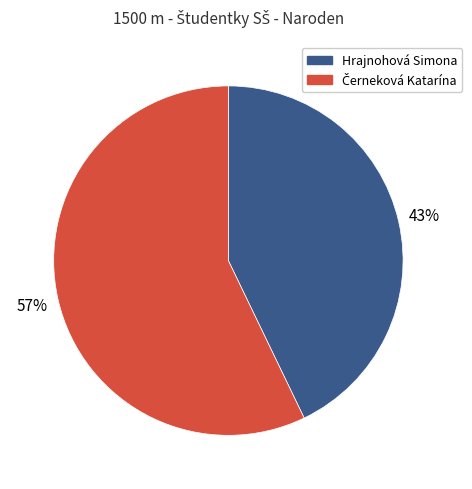

To the nearest percent, what portion does Hrajnohová Simona represent?

43%